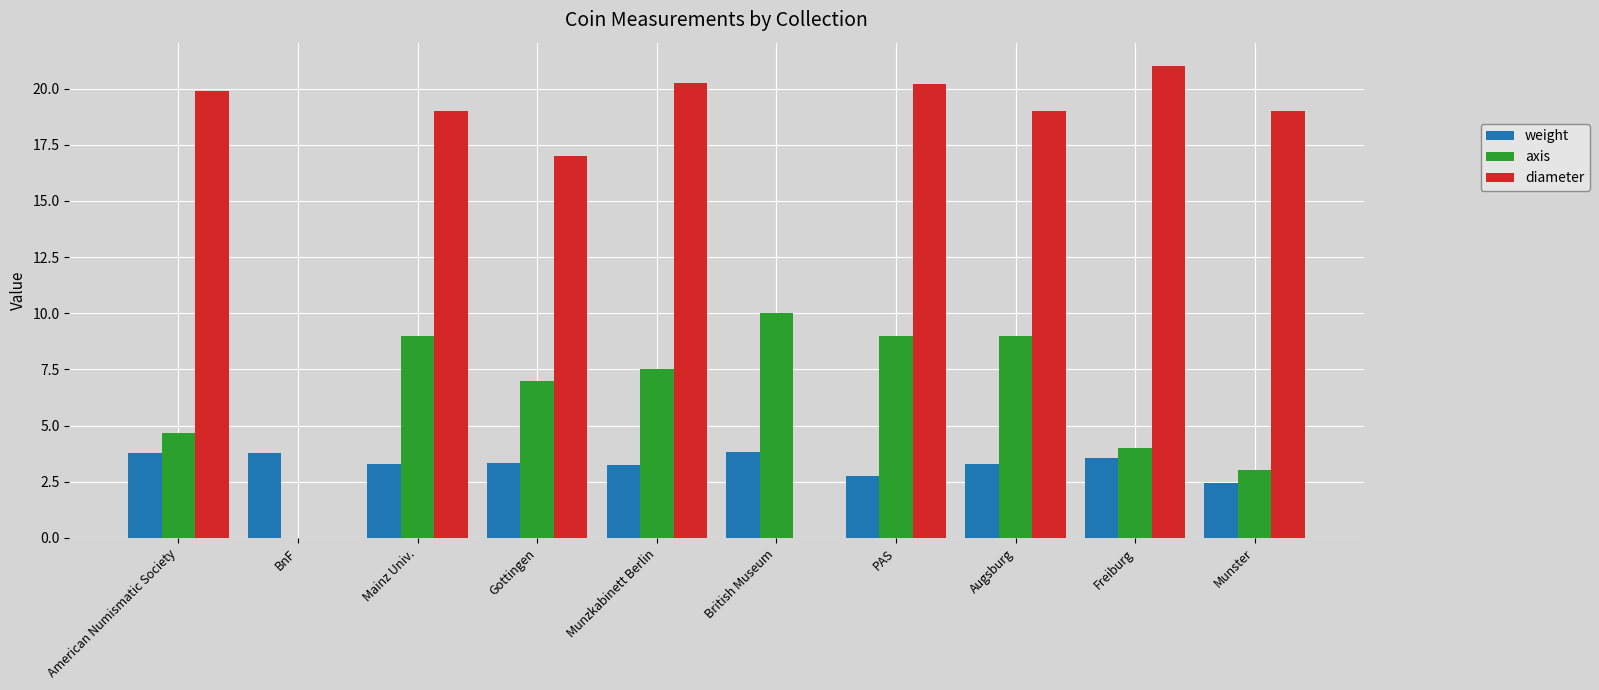

At which label does diameter reach its peak?

Freiburg